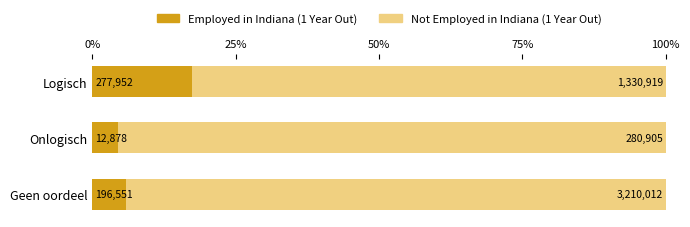

What are all the series names shown in the legend?

Employed in Indiana (1 Year Out), Not Employed in Indiana (1 Year Out)